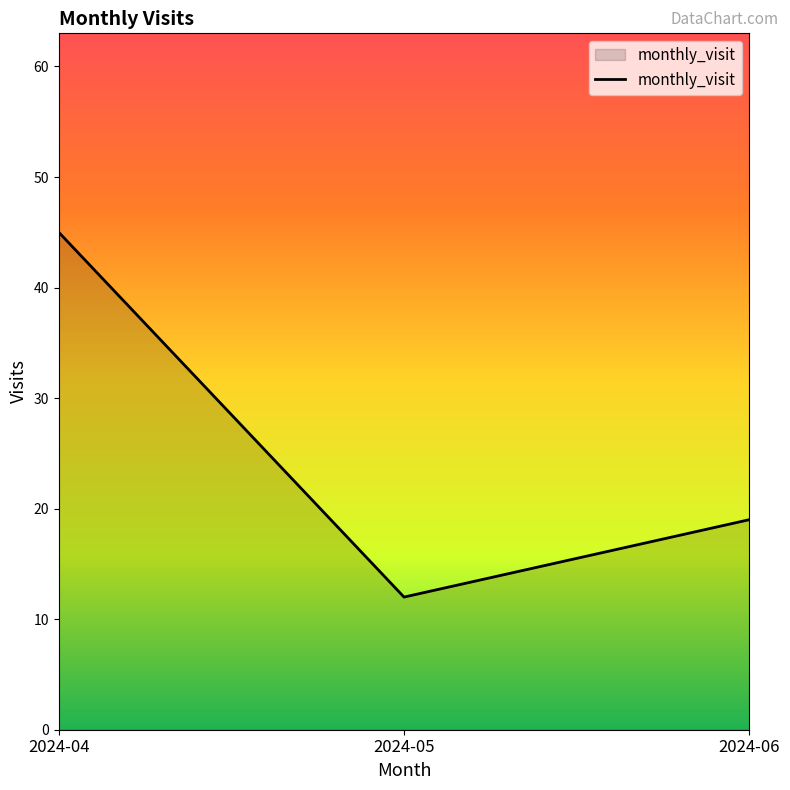

List the labels in order of value, largest first.

2024-04, 2024-06, 2024-05